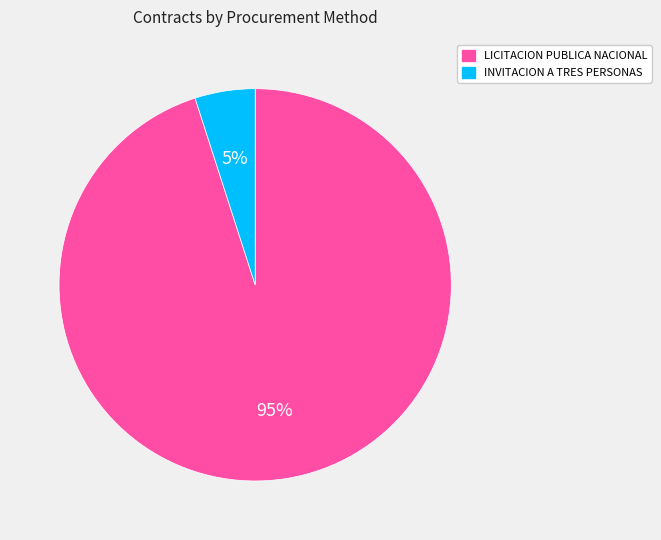

To the nearest percent, what is the difference between the largest and smallest slice percentages?

90%